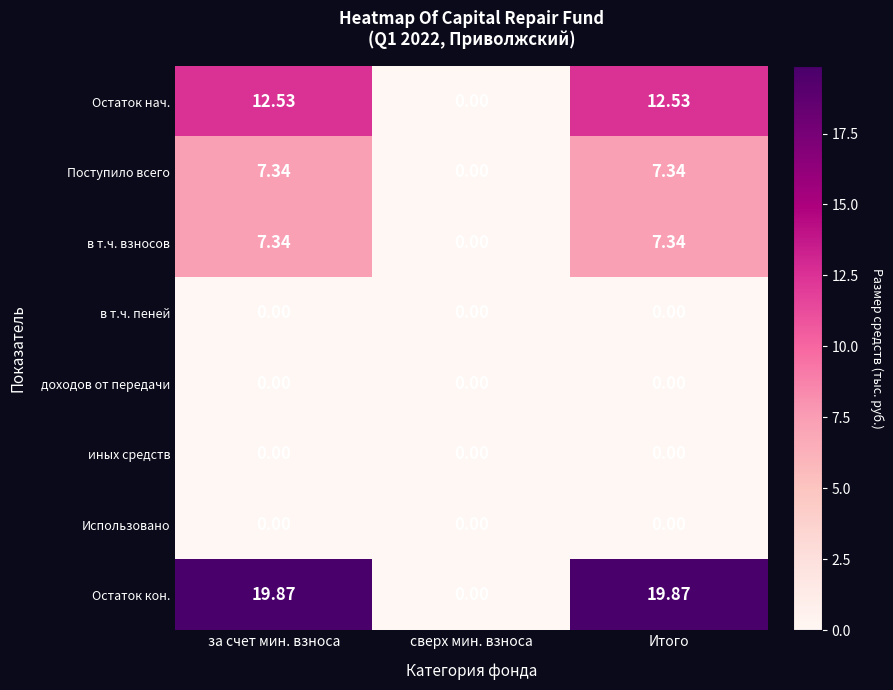

At how many categories does at least one series exceed 18?

2